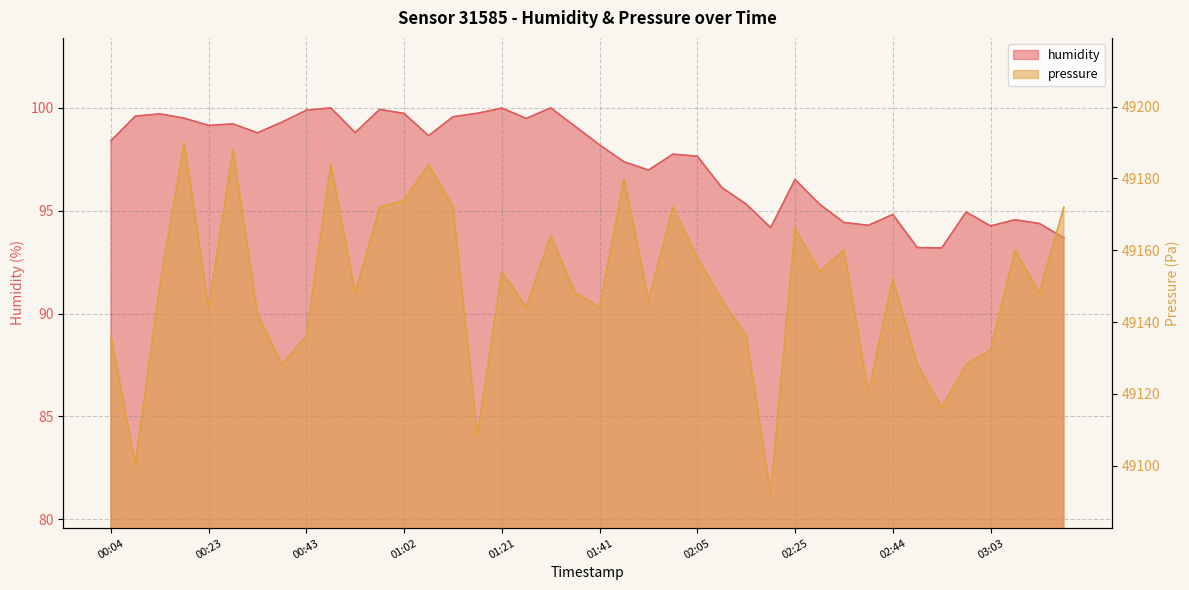

The pressure series shows 49158.0 at 02:05. True or false?

True